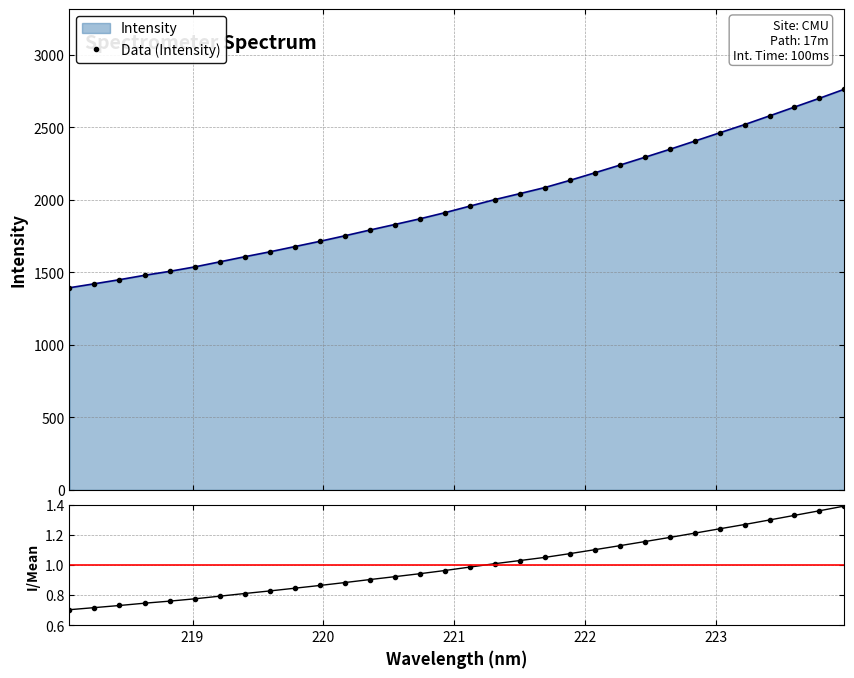

How many distinct data groups are displayed?

2